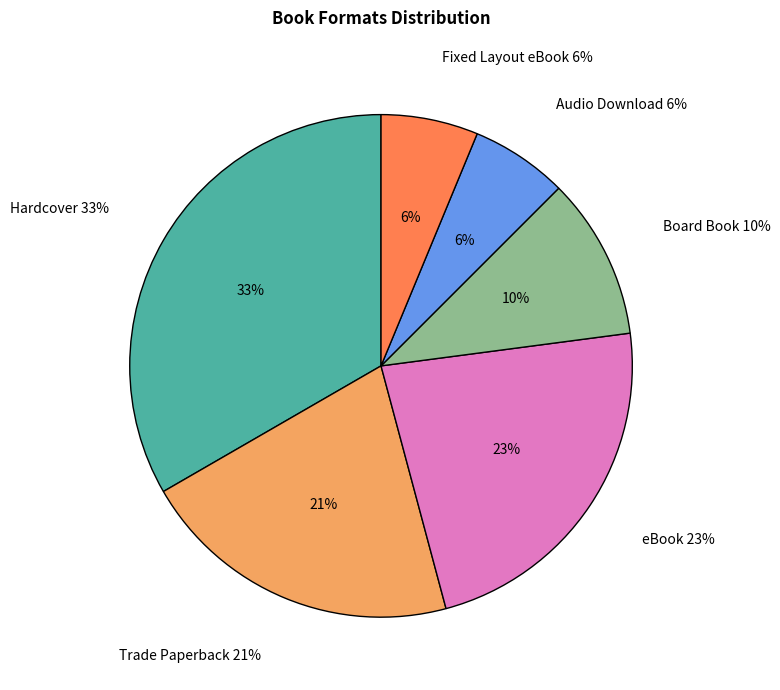

To the nearest percent, what percentage of the pie is Hardcover?

33%